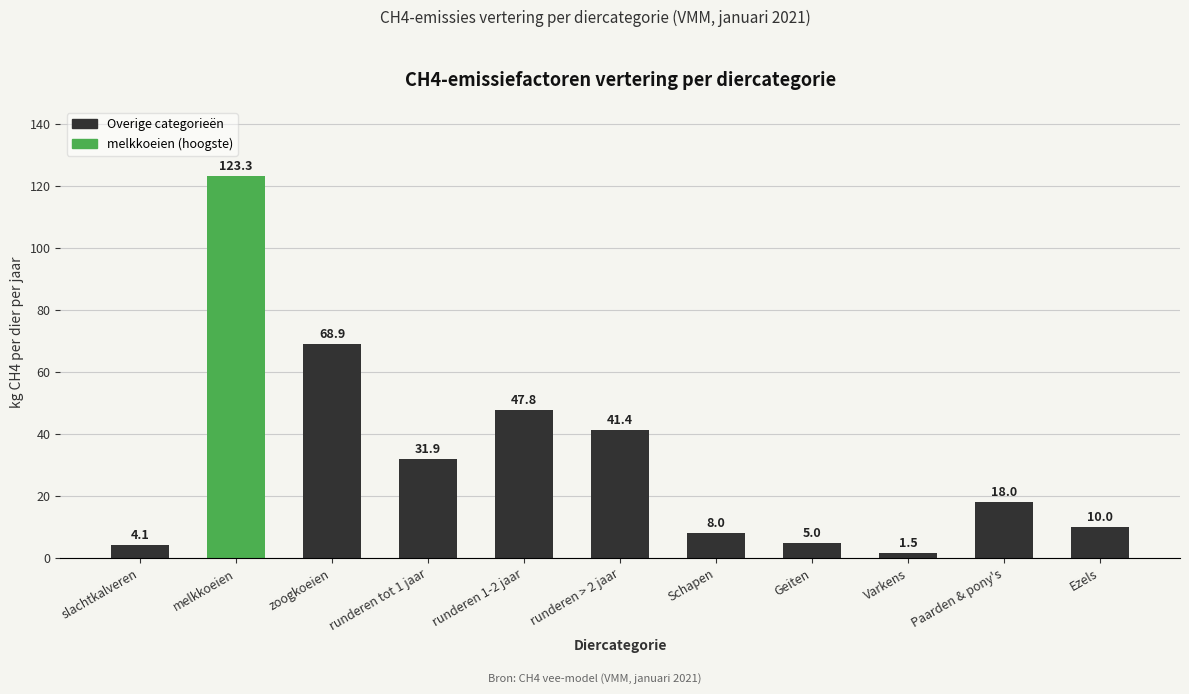

Between Ezels and Schapen, which is larger?

Ezels